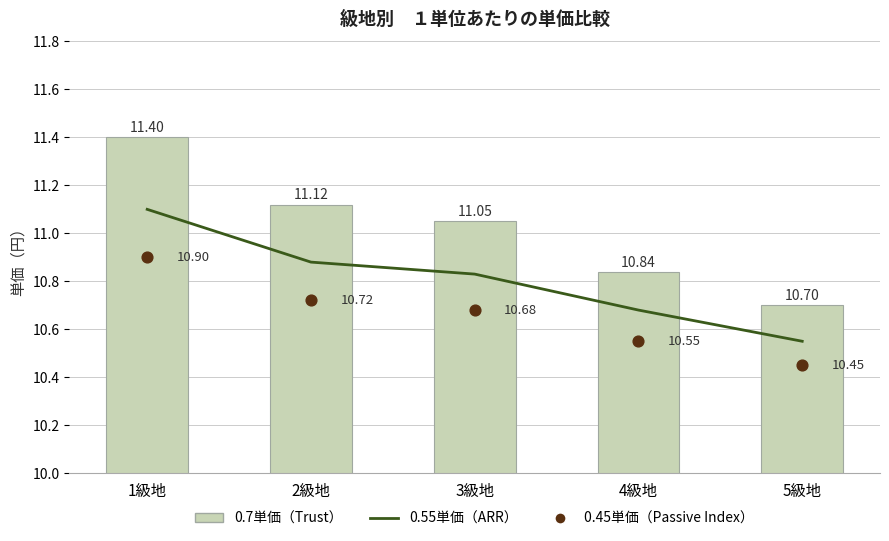

Which series has the largest Y range (max minus min)?

0.7単価（Trust）